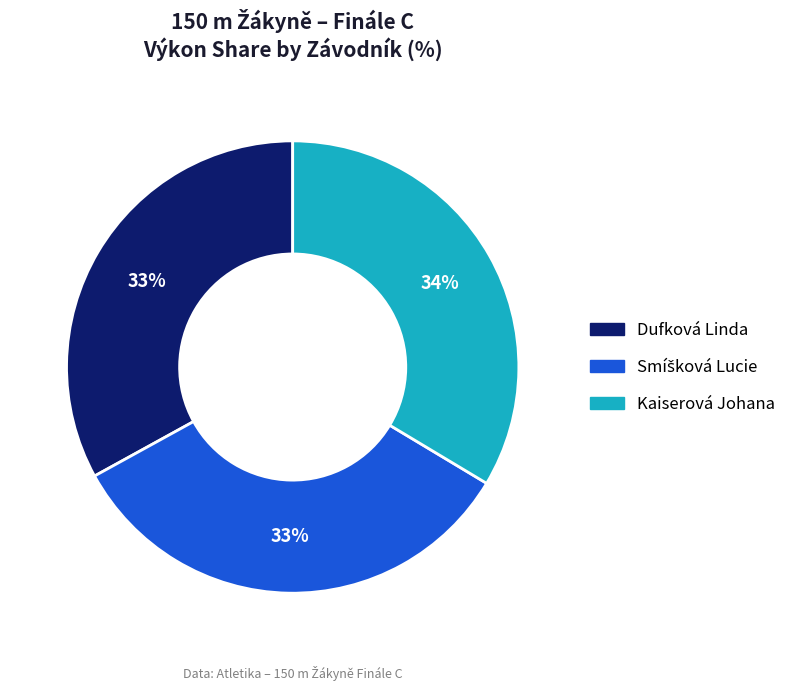

Is there a majority slice in this chart?

No